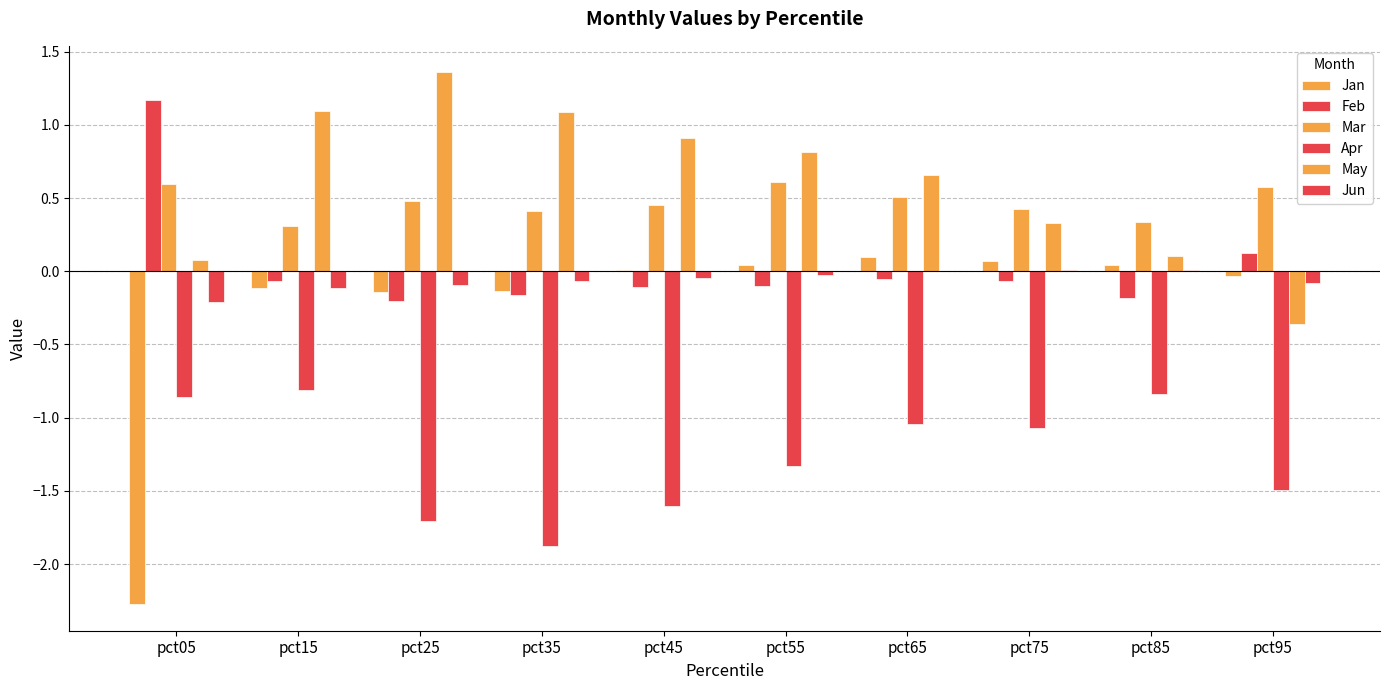

At which category is the sum across all series the highest?

pct15